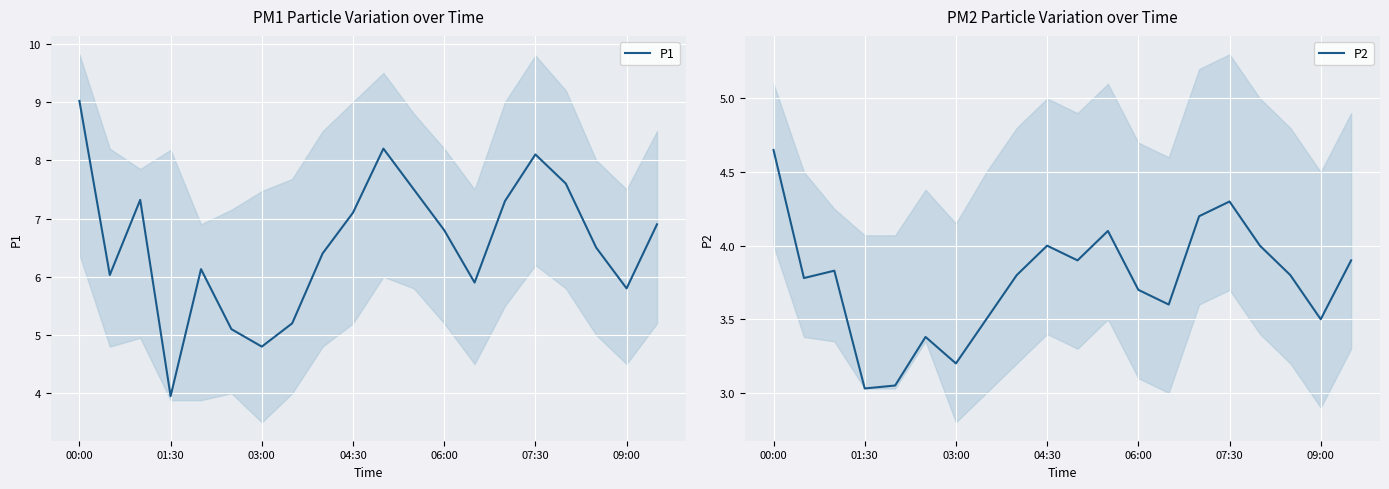

How many interior local valleys does the P2 series have?

6